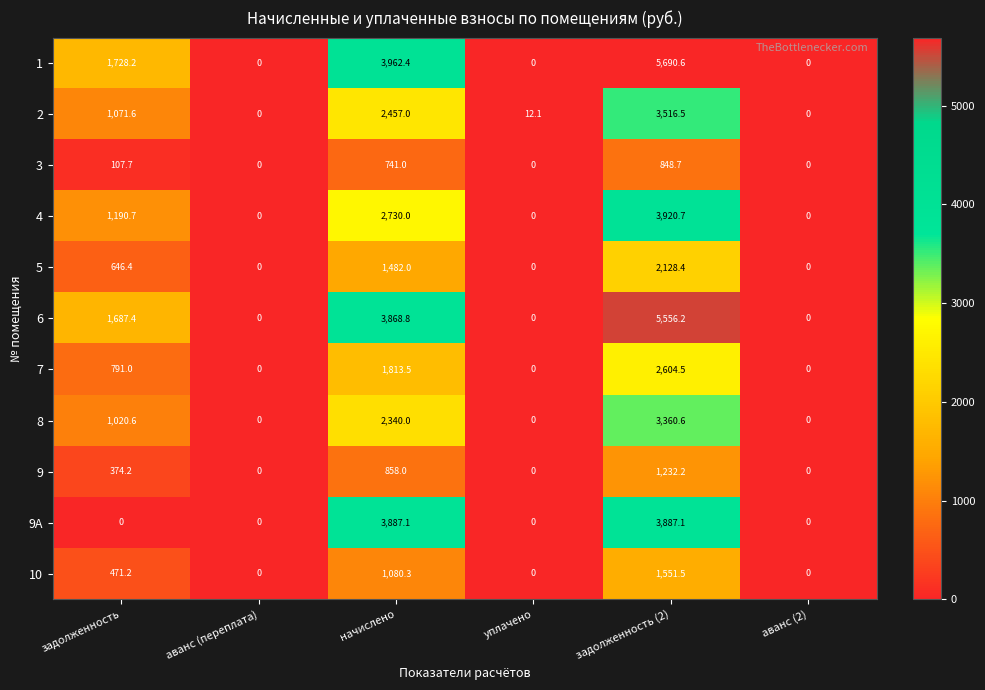

What is the maximum value for 1?

5690.6